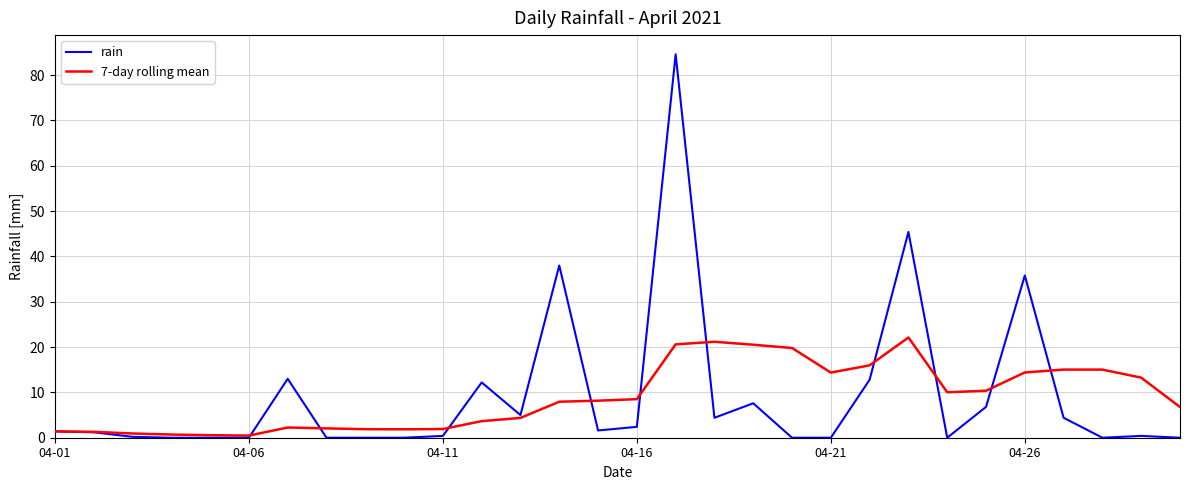

In rain, how many points are higher than both neighbors (excluding endpoints)?

8